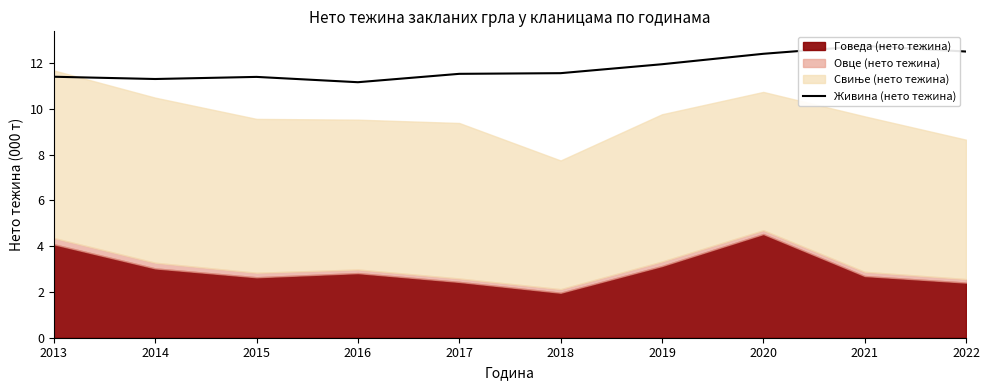

Where is the first local minimum?

2014